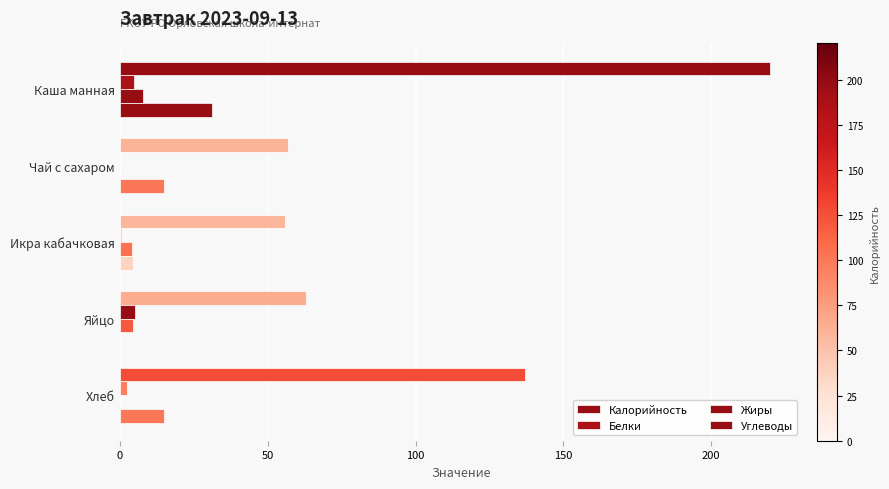

Count the number of data series in this chart.

4